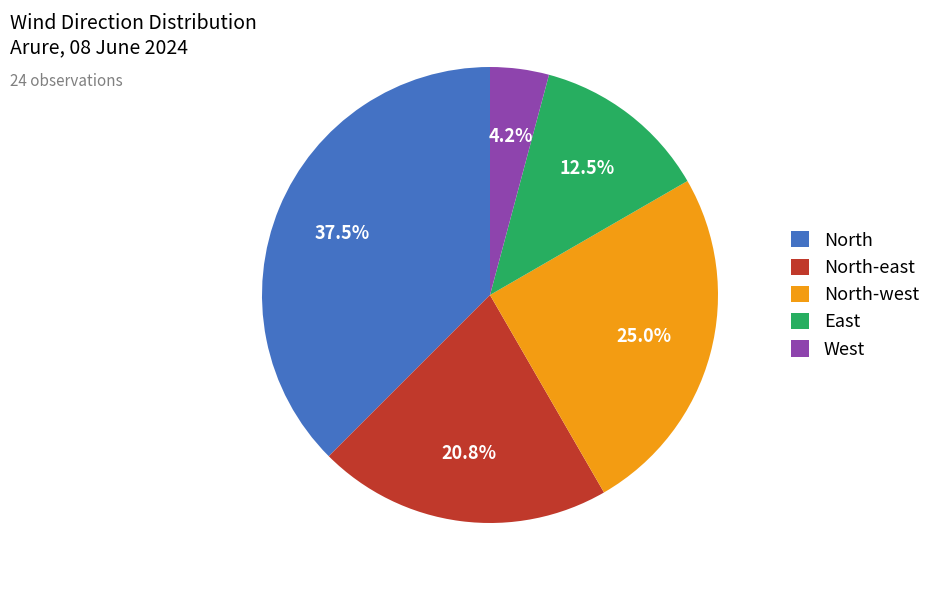

Rank the categories by value from highest to lowest.

North, North-west, North-east, East, West